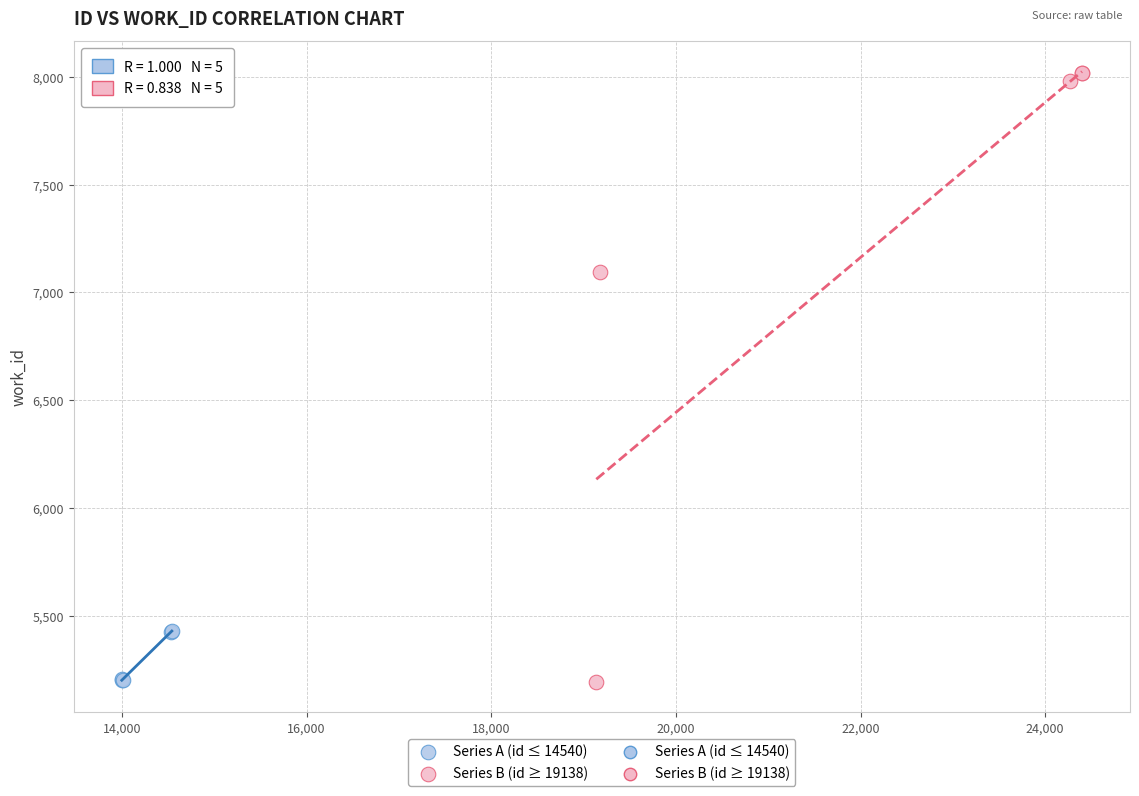

Which series has the largest Y range (max minus min)?

Series B (id ≥ 19138)